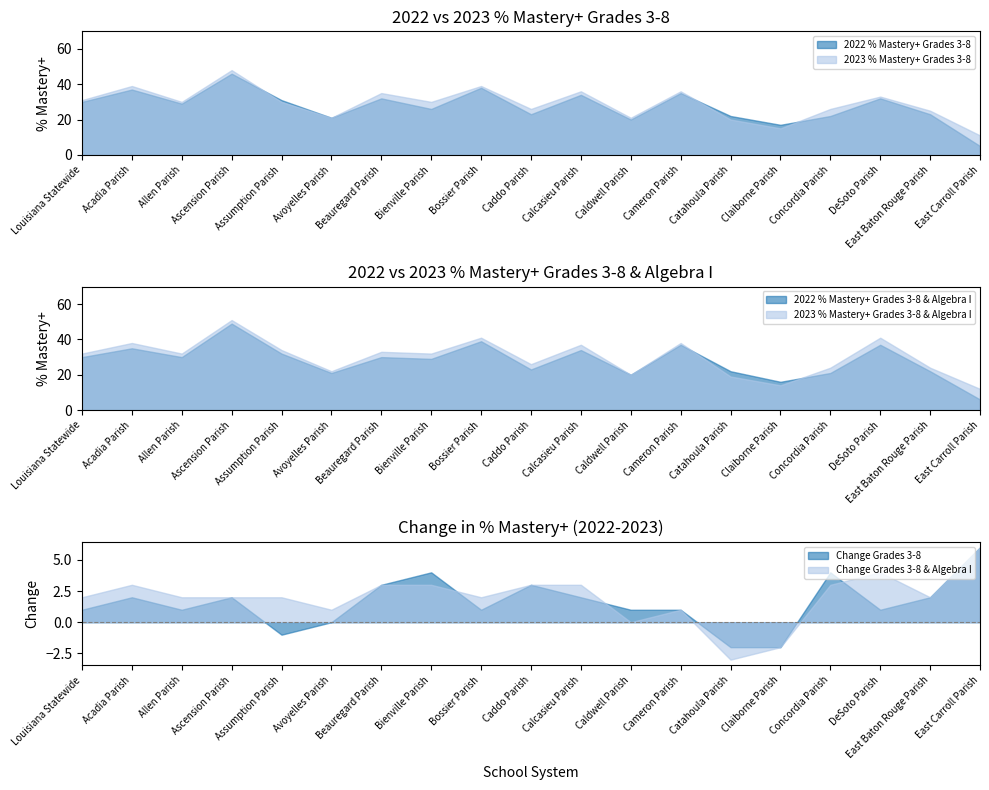

What is the label of the 1st point from the left?

Louisiana Statewide